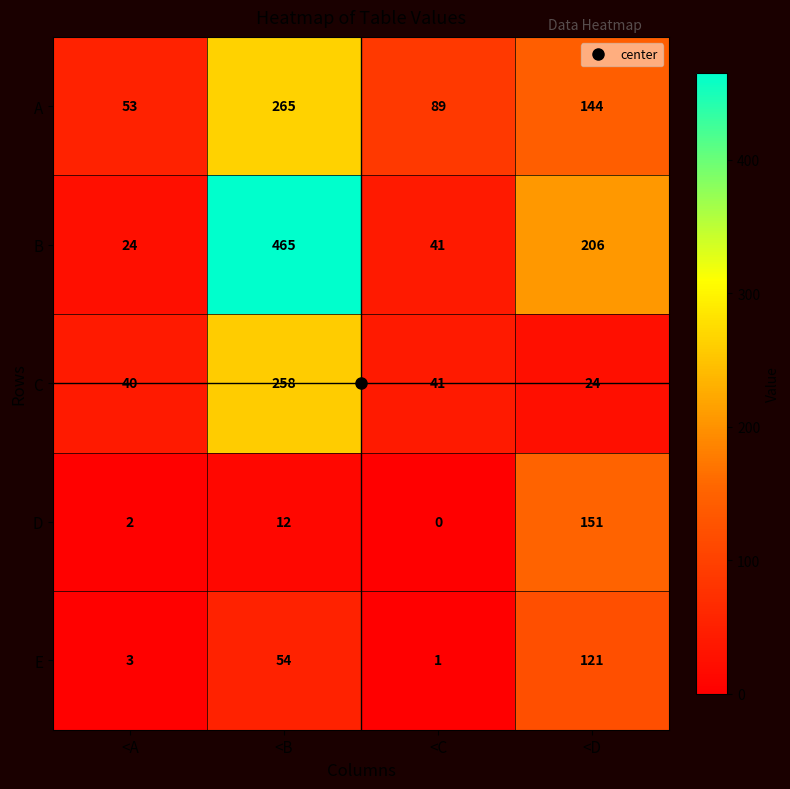

Which series has the largest range (max minus min)?

B